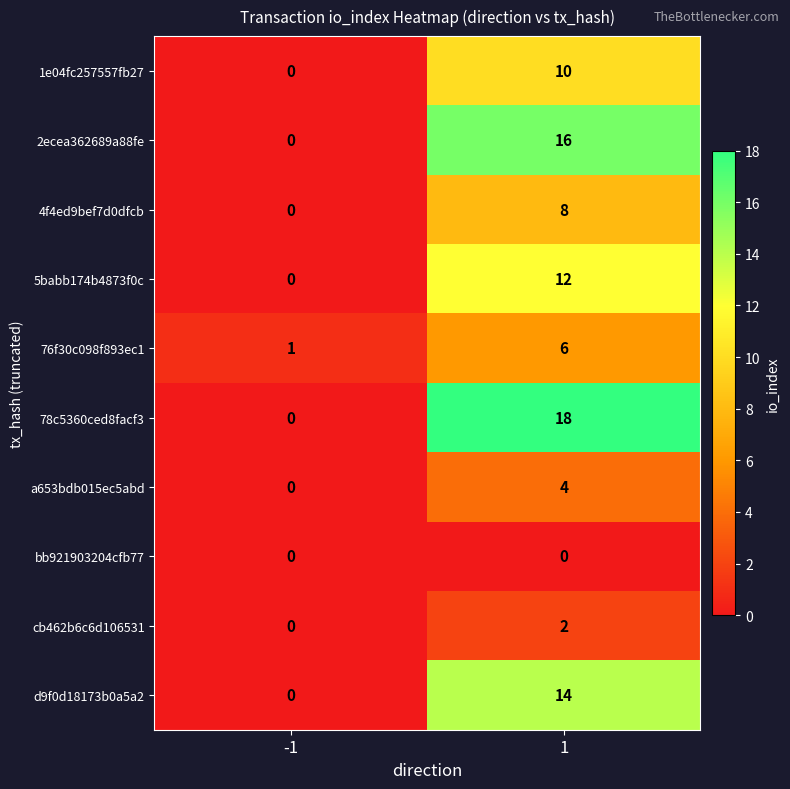

What is the greatest value displayed?

18